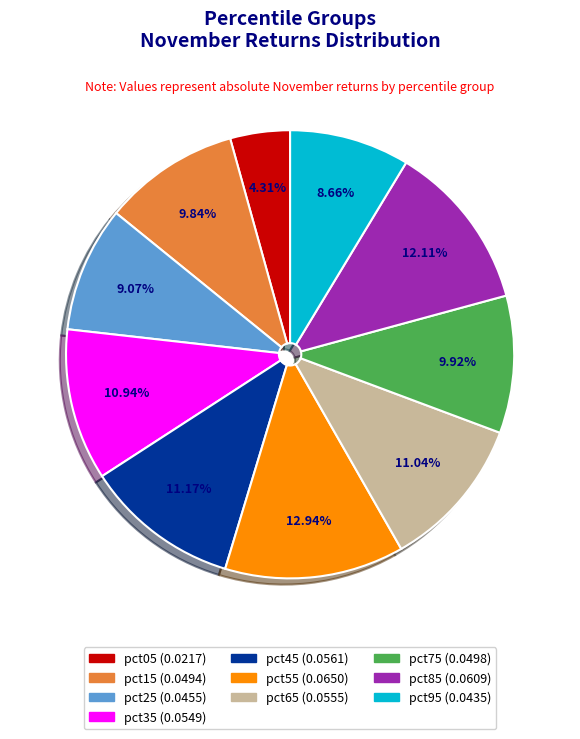

Do pct35 and pct55 together represent more than half of the pie?

No